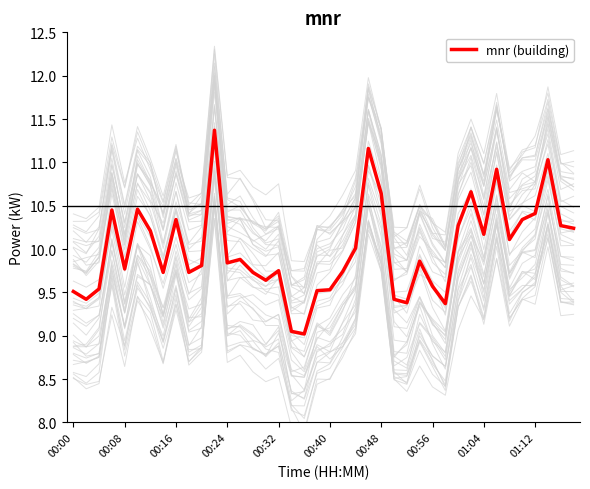

What is the smallest value displayed?

9.0